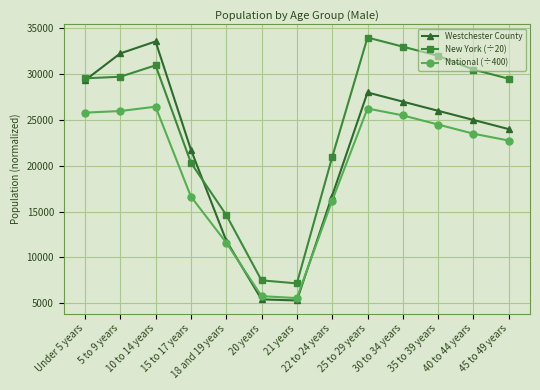

Is the value of Westchester County at 5 to 9 years greater than the value of National (÷400) at 20 years?

Yes